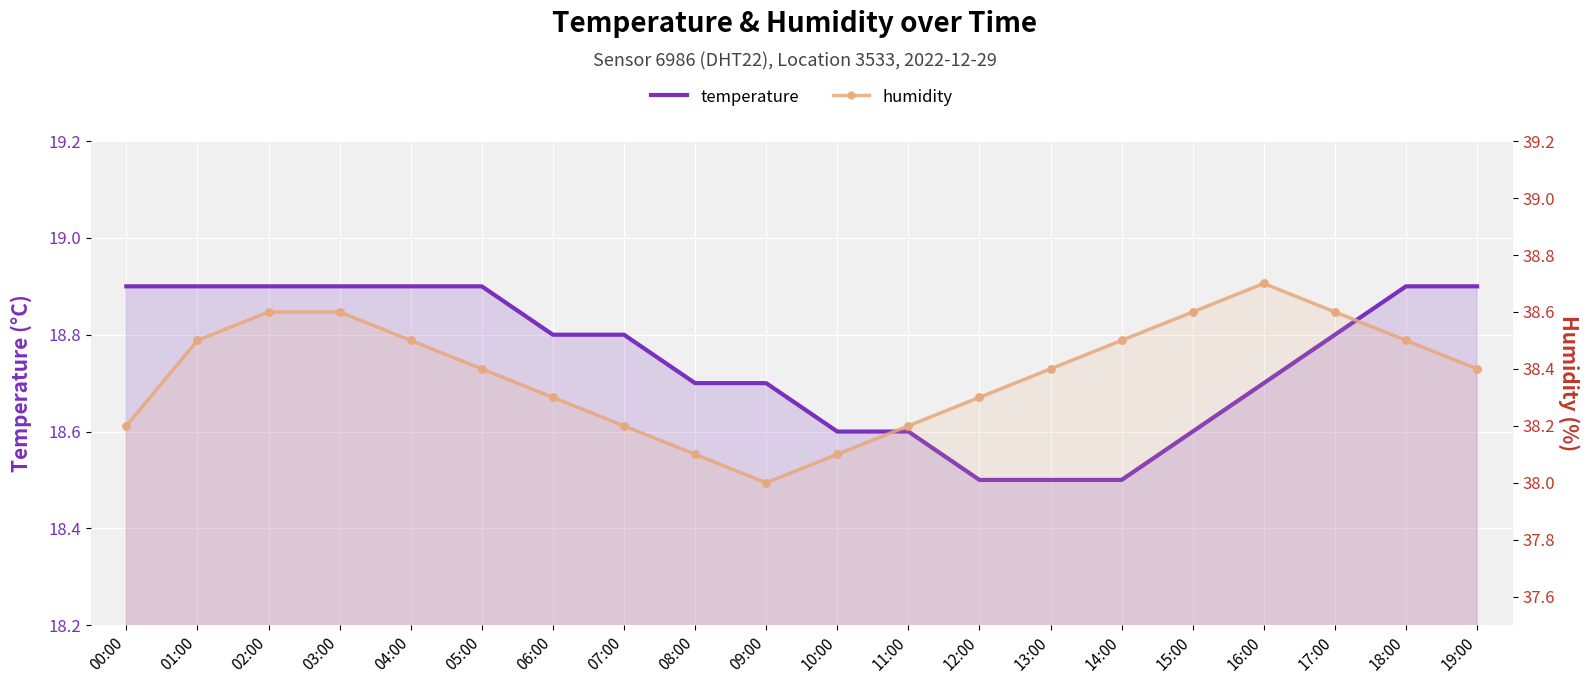

What is the total value across all series at 07:00?

57.0